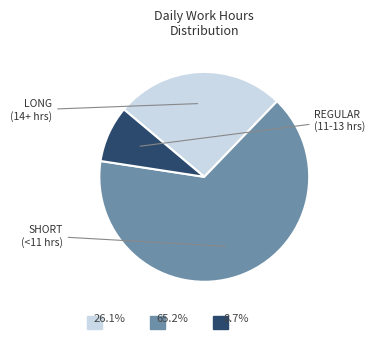

Is there any slice that represents more than half of the pie?

Yes